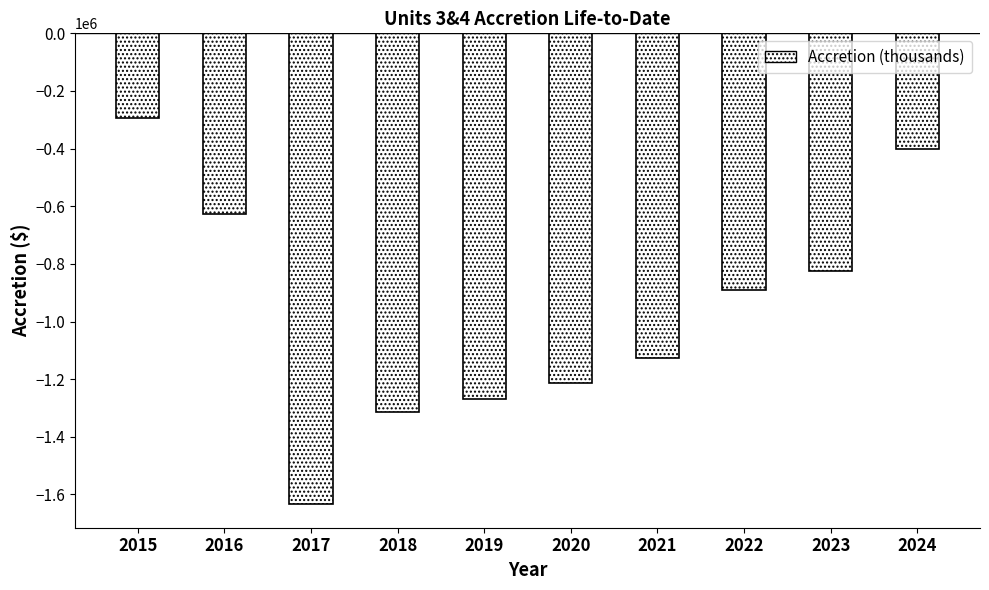

What is the sum of the values at 2020 and 2024?

-1616190.8